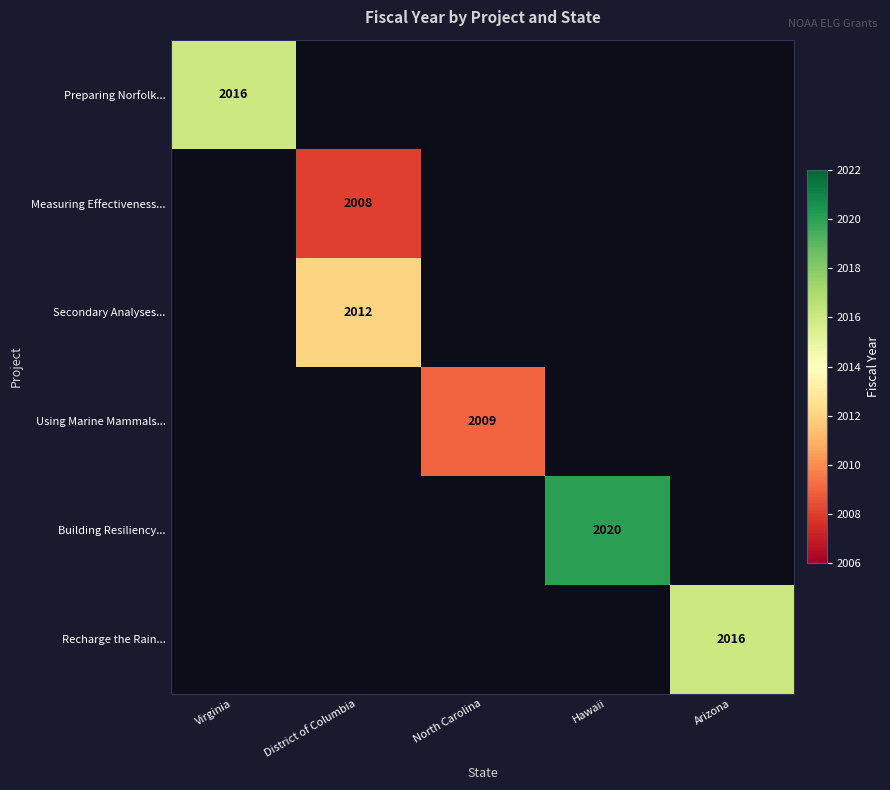

Between Hawaii and Virginia, which is larger?

Virginia